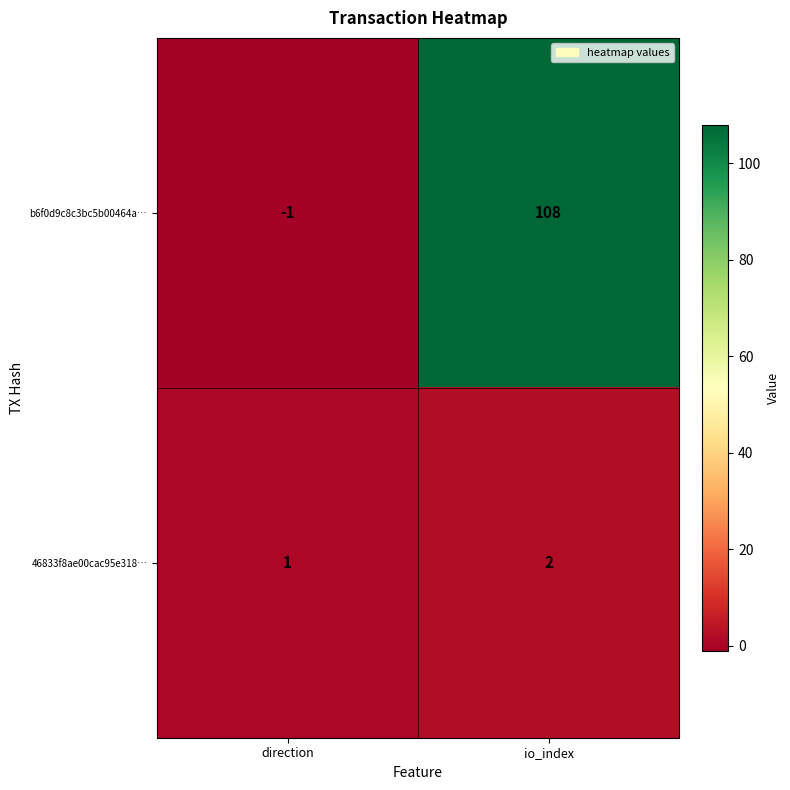

Is it true that b6f0d9c8c3bc5b00464a… equals -1 at direction?

True